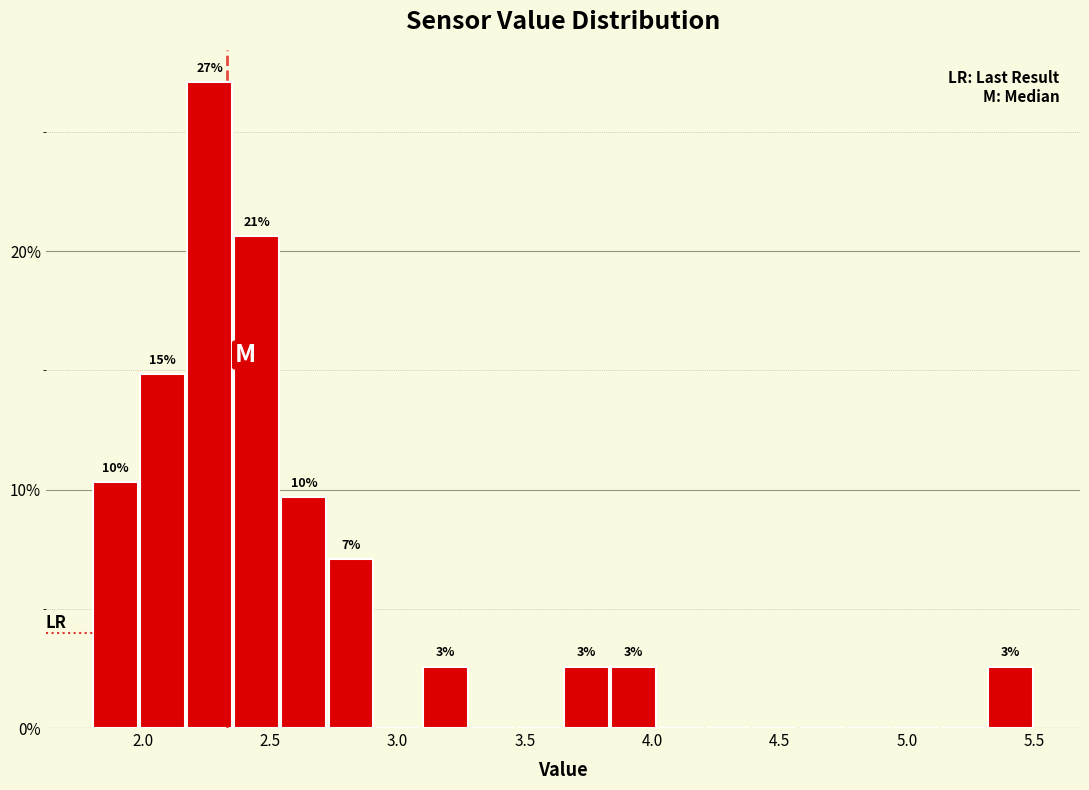

Around what value on the x-axis is the tallest bar? Give the approximate position of its centre, as read against the axis.

2.25